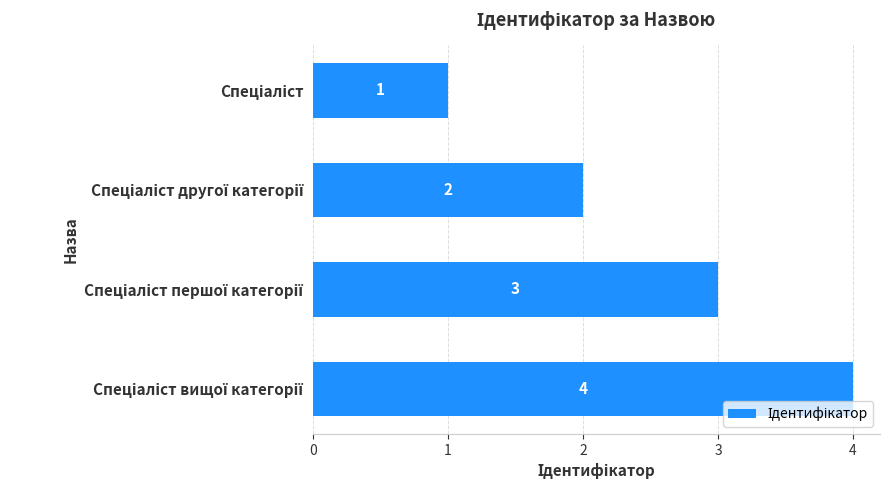

What is the maximum value shown in the chart?

4